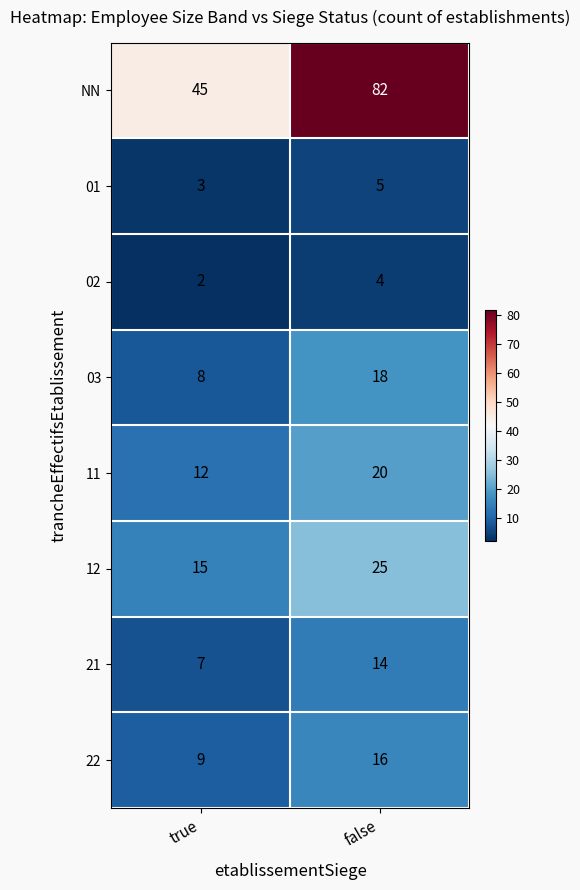

Reading right to left, list all the values displayed in this chart.

NN: false=82	true=45
01: false=5	true=3
02: false=4	true=2
03: false=18	true=8
11: false=20	true=12
12: false=25	true=15
21: false=14	true=7
22: false=16	true=9